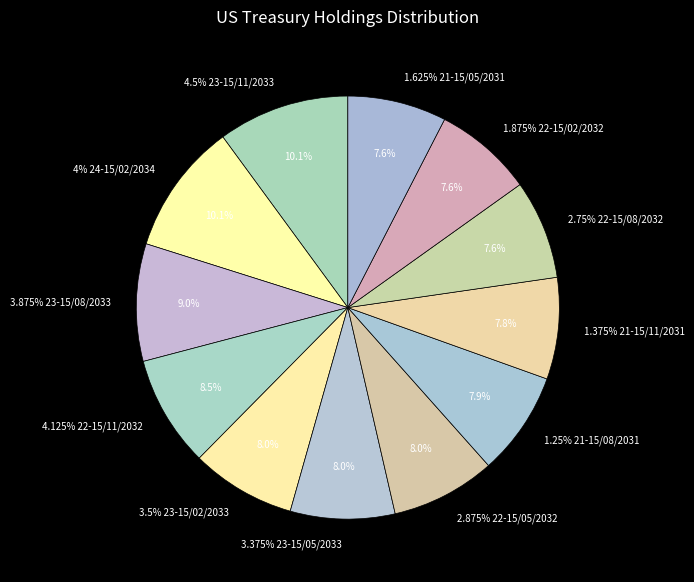

Which category has the smallest portion of the pie?

1.625% 21-15/05/2031